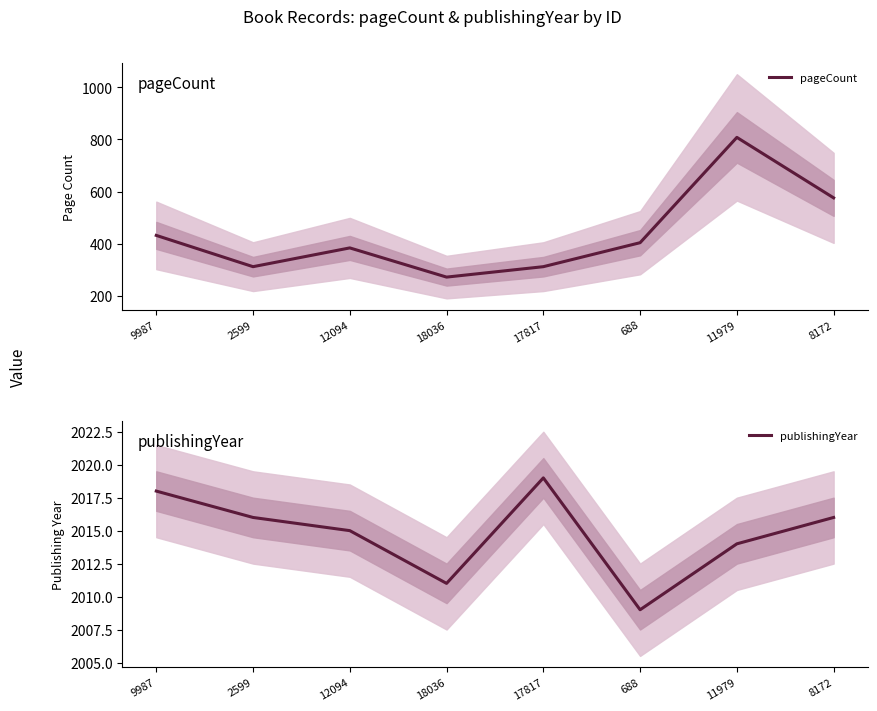

What is the spread (max minus min) of values at 8172?

1440